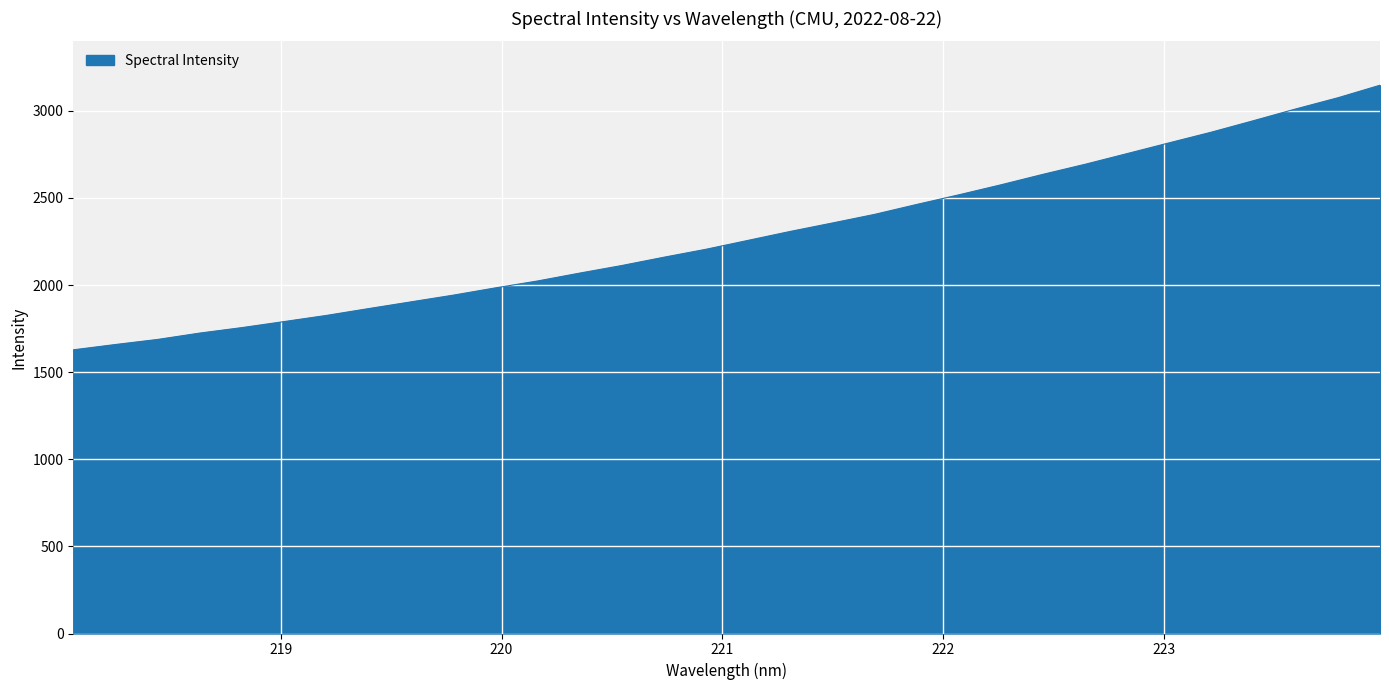

What is the smallest value displayed?

1628.0